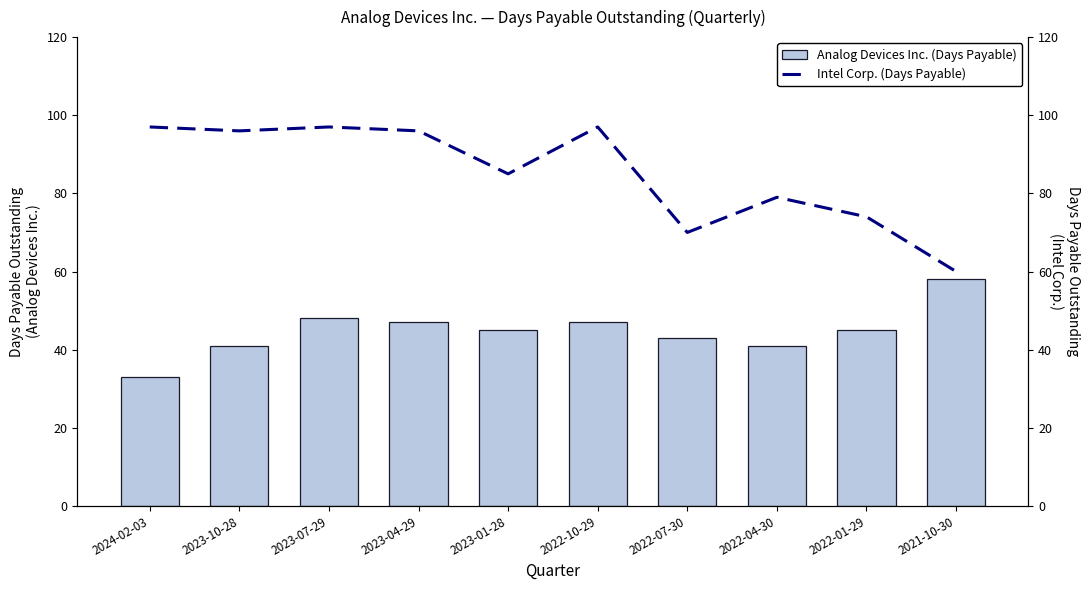

Where does the Analog Devices Inc. (Days Payable) series first go above 45?

2023-07-29